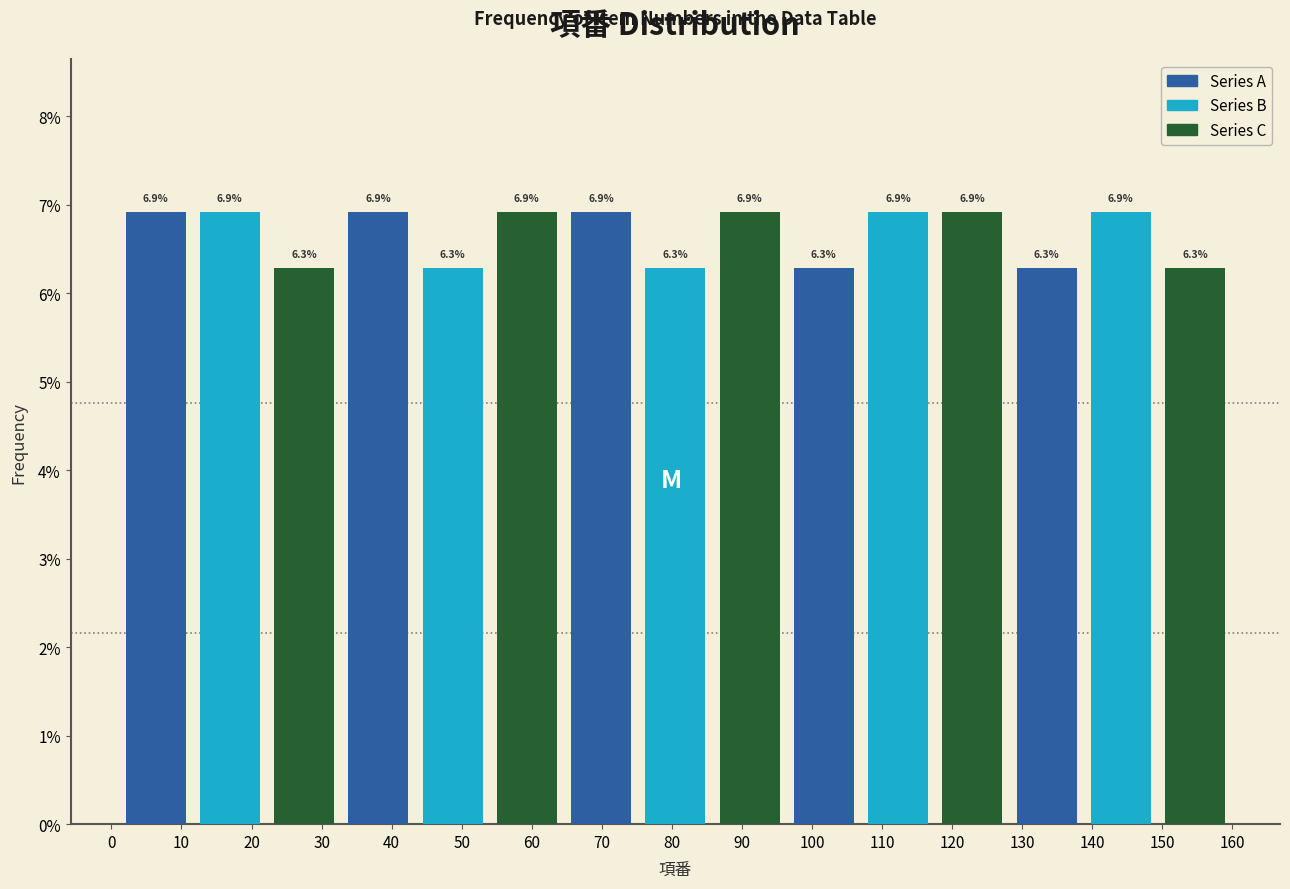

The value of Series C at 140 is 3.7. True or false?

False